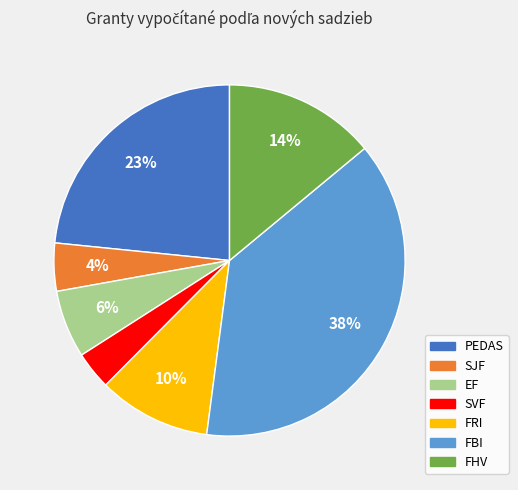

How many slices are in this pie chart?

7